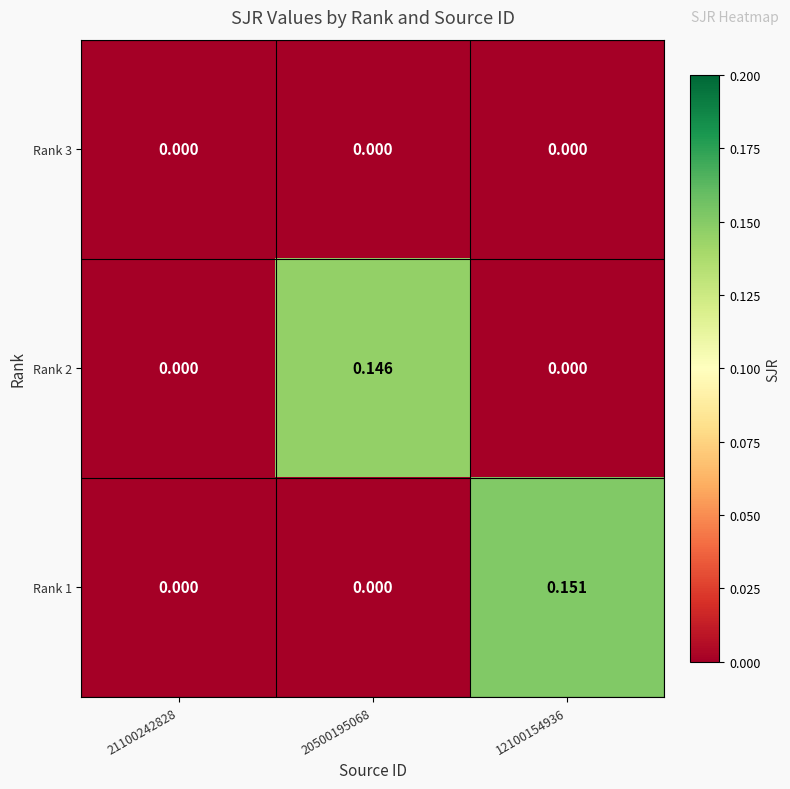

Is the value of Rank 2 at 20500195068 greater than the value of Rank 1 at 21100242828?

Yes